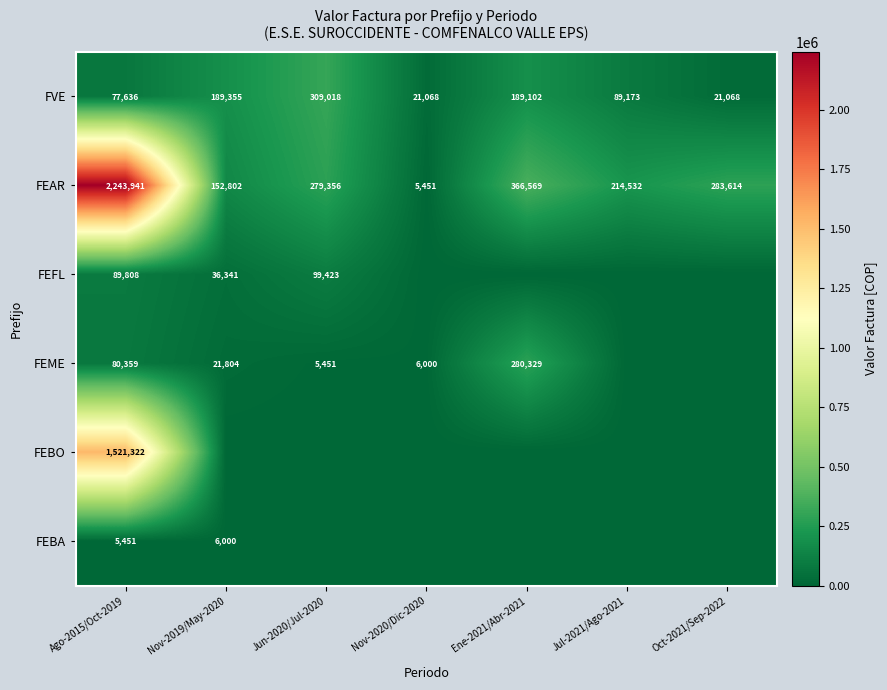

At which category is the sum across all series the highest?

Ago-2015/Oct-2019